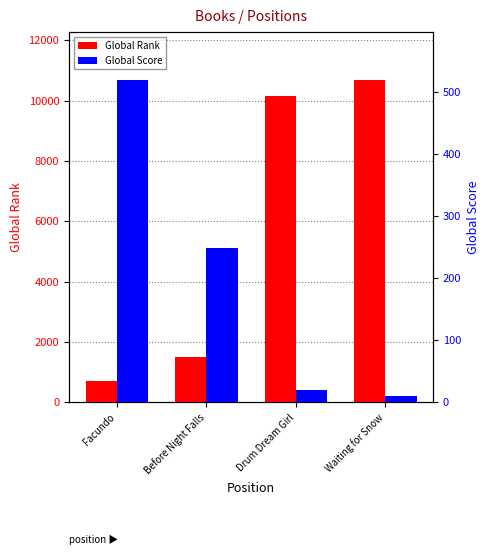

What is the label of the 2nd bar from the left?

Before Night Falls